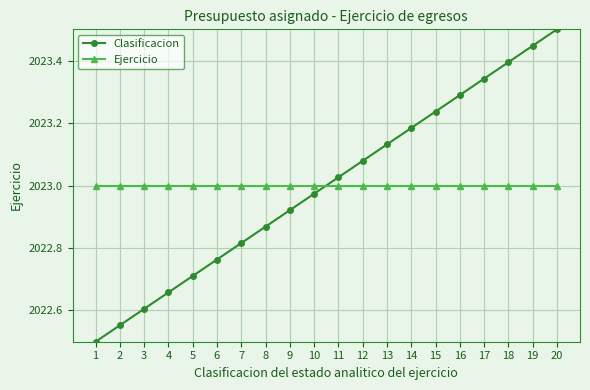

At how many categories does at least one series exceed 2022?

20